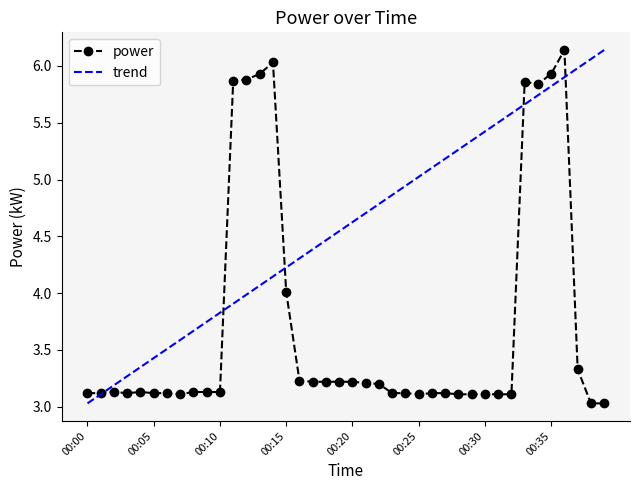

List the labels in order of value, smallest first.

00:38, 00:39, 00:07, 00:25, 00:28, 00:29, 00:30, 00:31, 00:32, 00:00, 00:01, 00:03, 00:05, 00:06, 00:23, 00:24, 00:26, 00:27, 00:02, 00:04, 00:08, 00:09, 00:10, 00:22, 00:21, 00:17, 00:18, 00:19, 00:20, 00:16, 00:37, 00:15, 00:34, 00:33, 00:11, 00:12, 00:13, 00:35, 00:14, 00:36